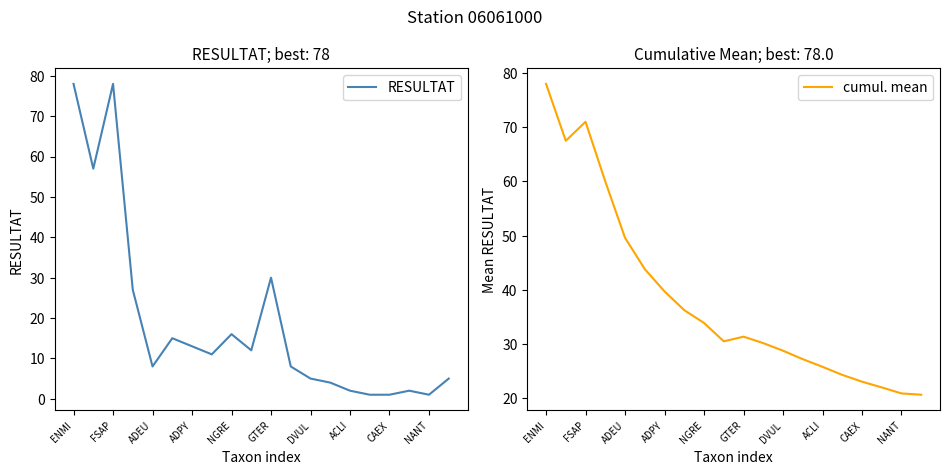

Reading left to right, what are all the values shown in this chart?

RESULTAT: 78.0	57.0	78.0	27.0	8.0	15.0	13.0	11.0	16.0	12.0	30.0	8.0	5.0	4.0	2.0	1.0	1.0	2.0	1.0	5.0
cumul. mean: 78.0	67.5	71.0	60.0	49.6	43.8	39.7	36.2	33.9	30.5	31.4	30.2	28.8	27.2	25.8	24.3	23.1	22.0	20.9	20.6